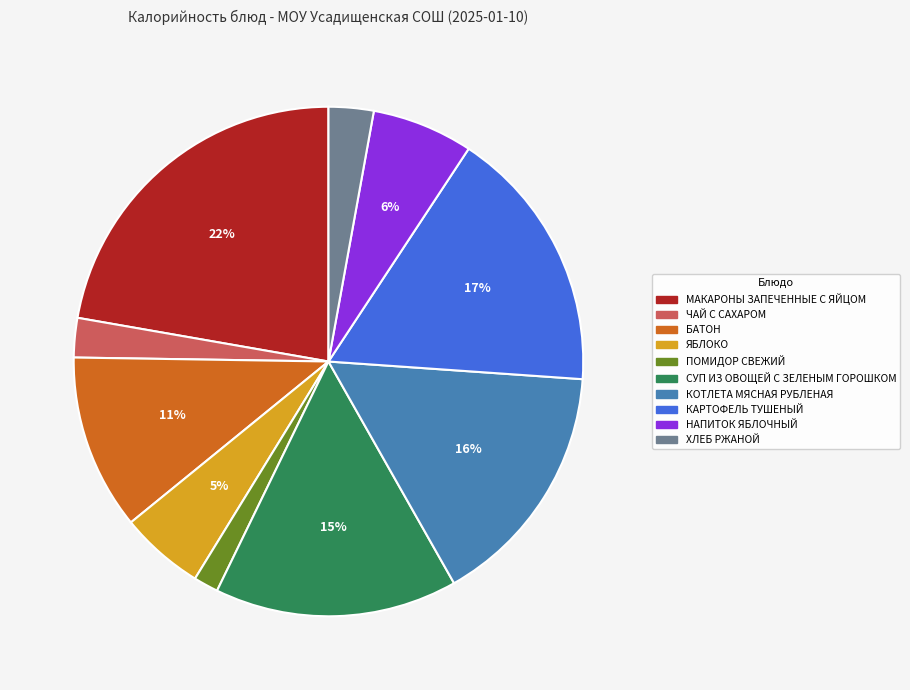

True or false: НАПИТОК ЯБЛОЧНЫЙ accounts for 1% of the total.

False